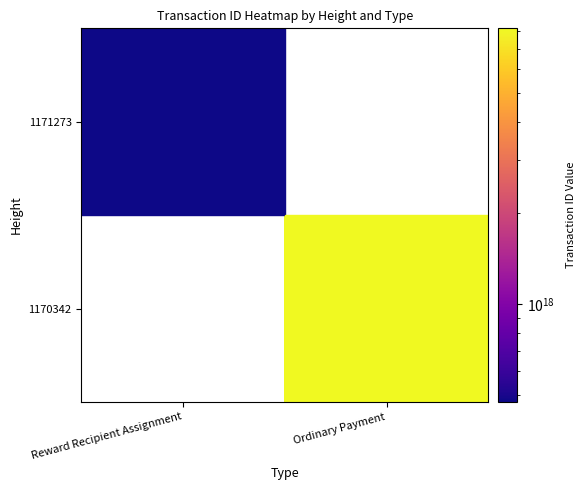

How many positive values does the 1170342 series have?

1